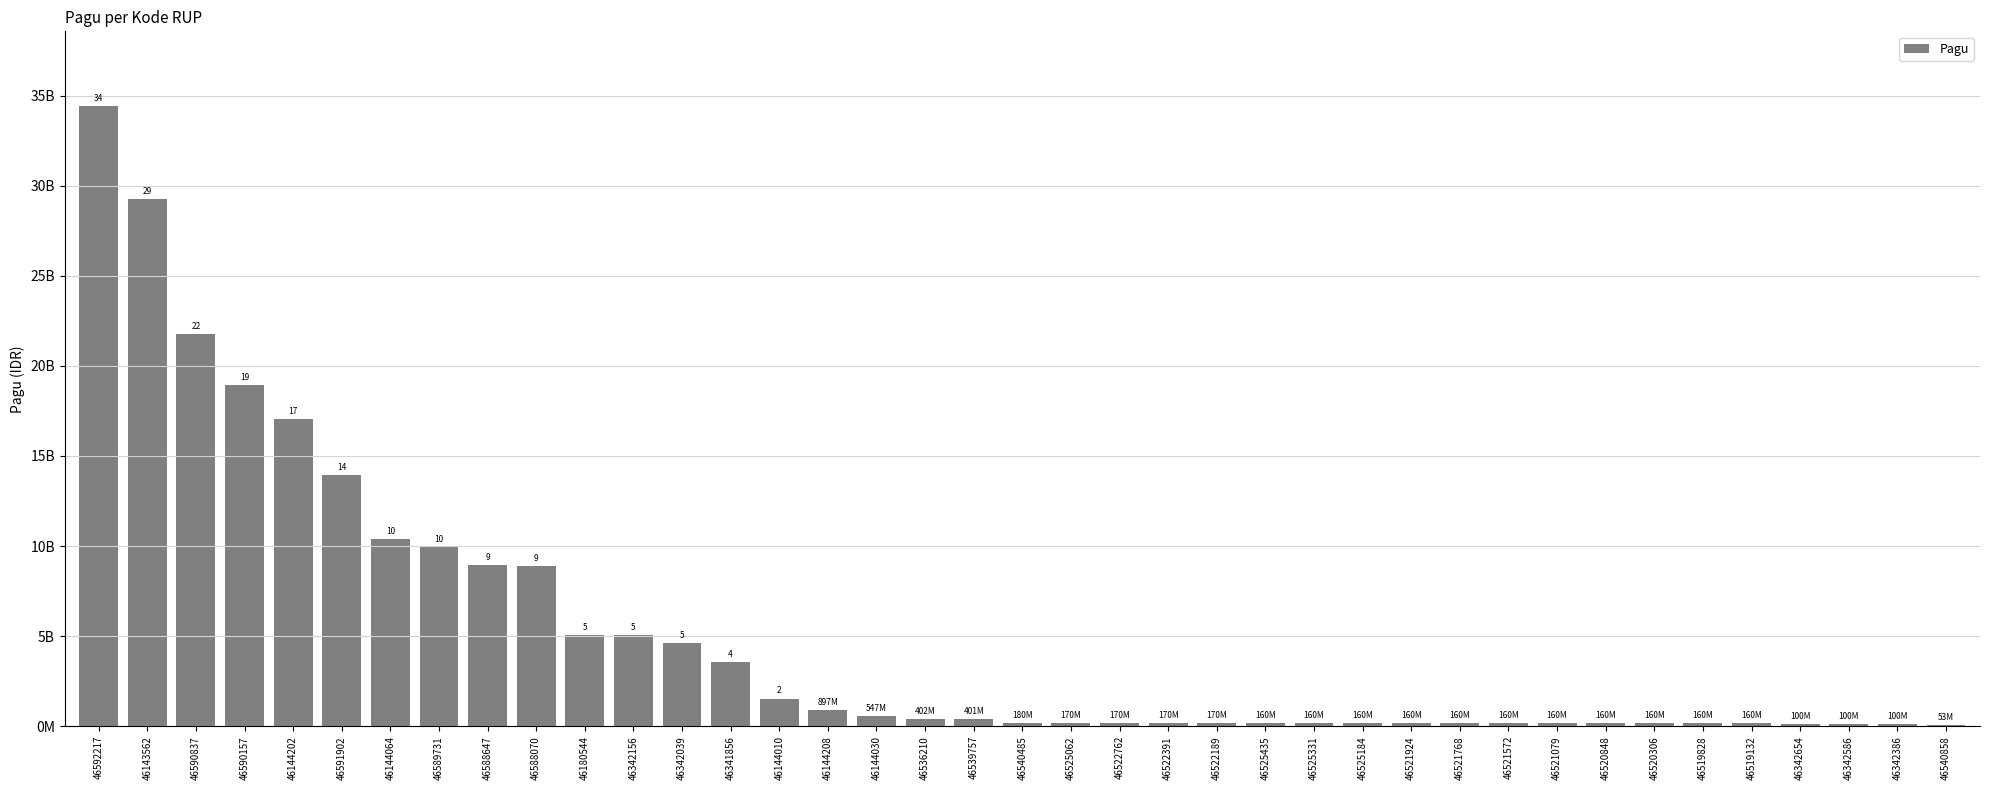

Count the number of data series in this chart.

1